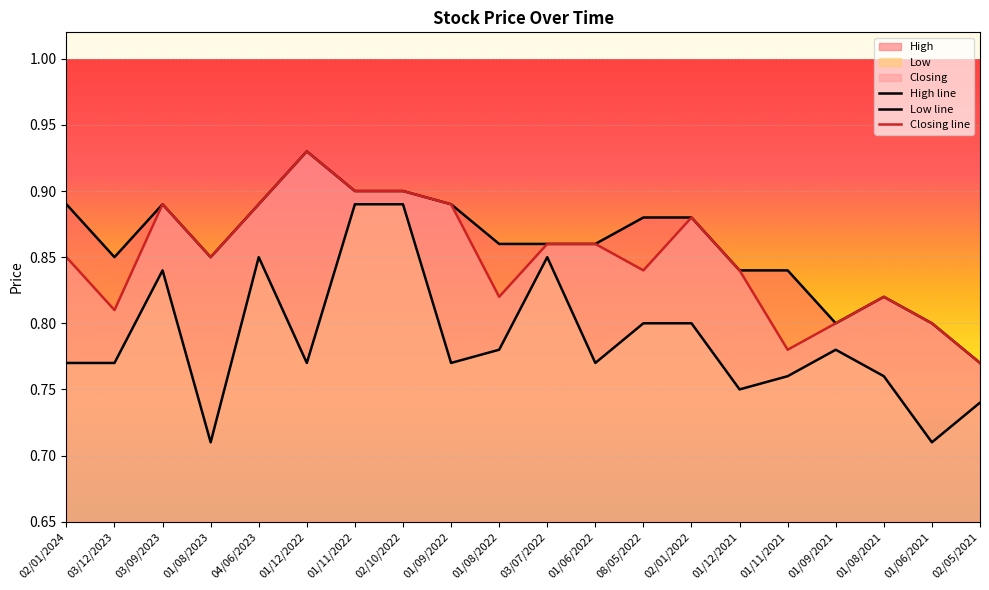

What position from the left is 01/08/2021?

18